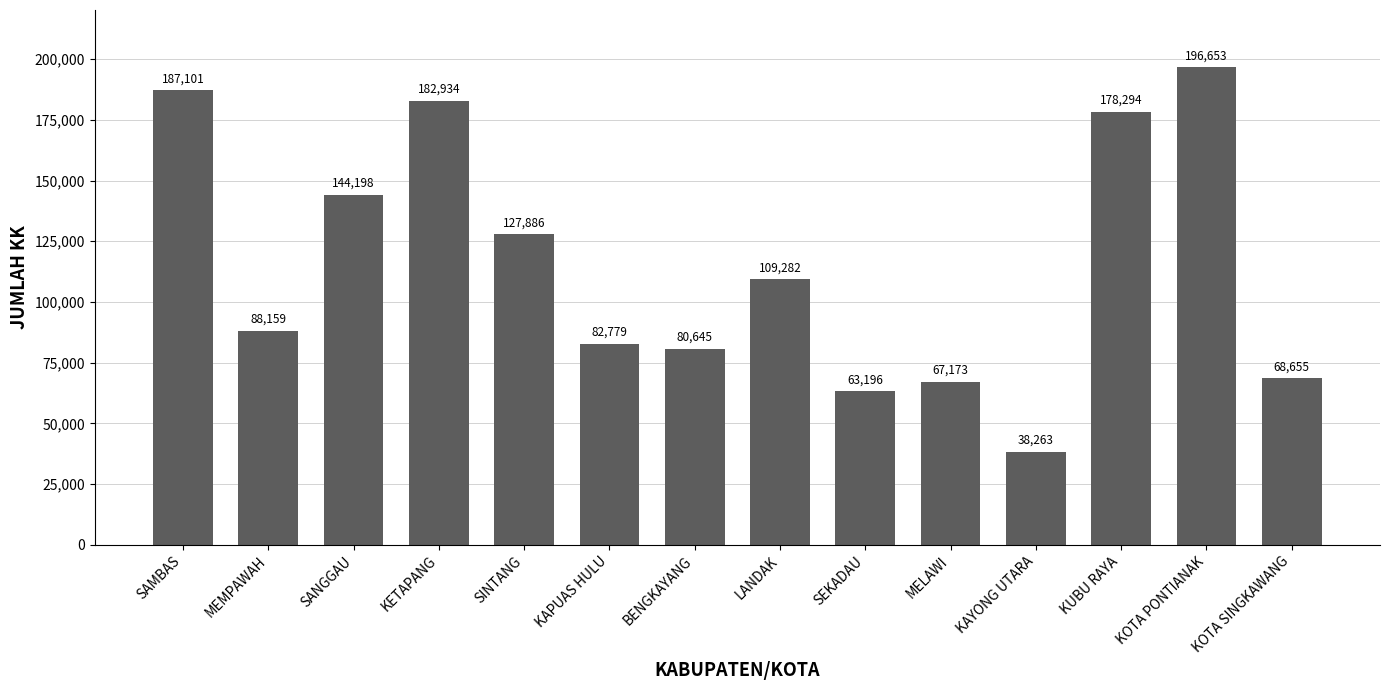

Reading right to left, list all the values displayed in this chart.

KOTA SINGKAWANG=68655	KOTA PONTIANAK=196653	KUBU RAYA=178294	KAYONG UTARA=38263	MELAWI=67173	SEKADAU=63196	LANDAK=109282	BENGKAYANG=80645	KAPUAS HULU=82779	SINTANG=127886	KETAPANG=182934	SANGGAU=144198	MEMPAWAH=88159	SAMBAS=187101